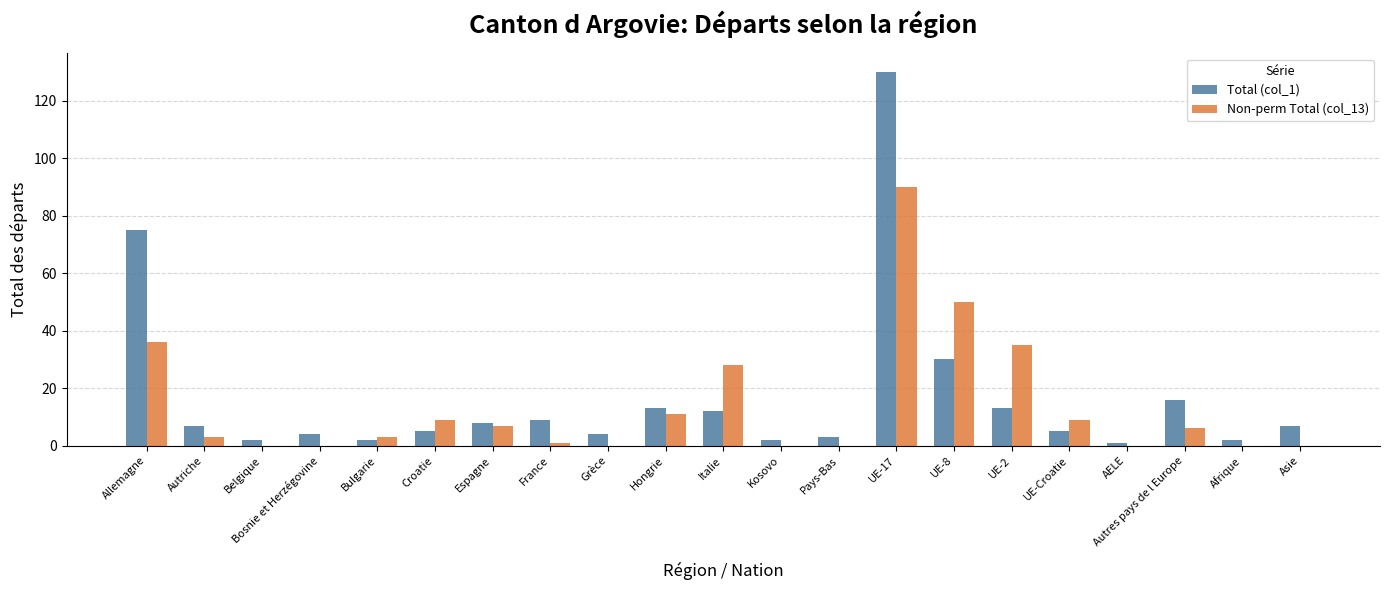

At which category is the sum across all series the highest?

UE-17